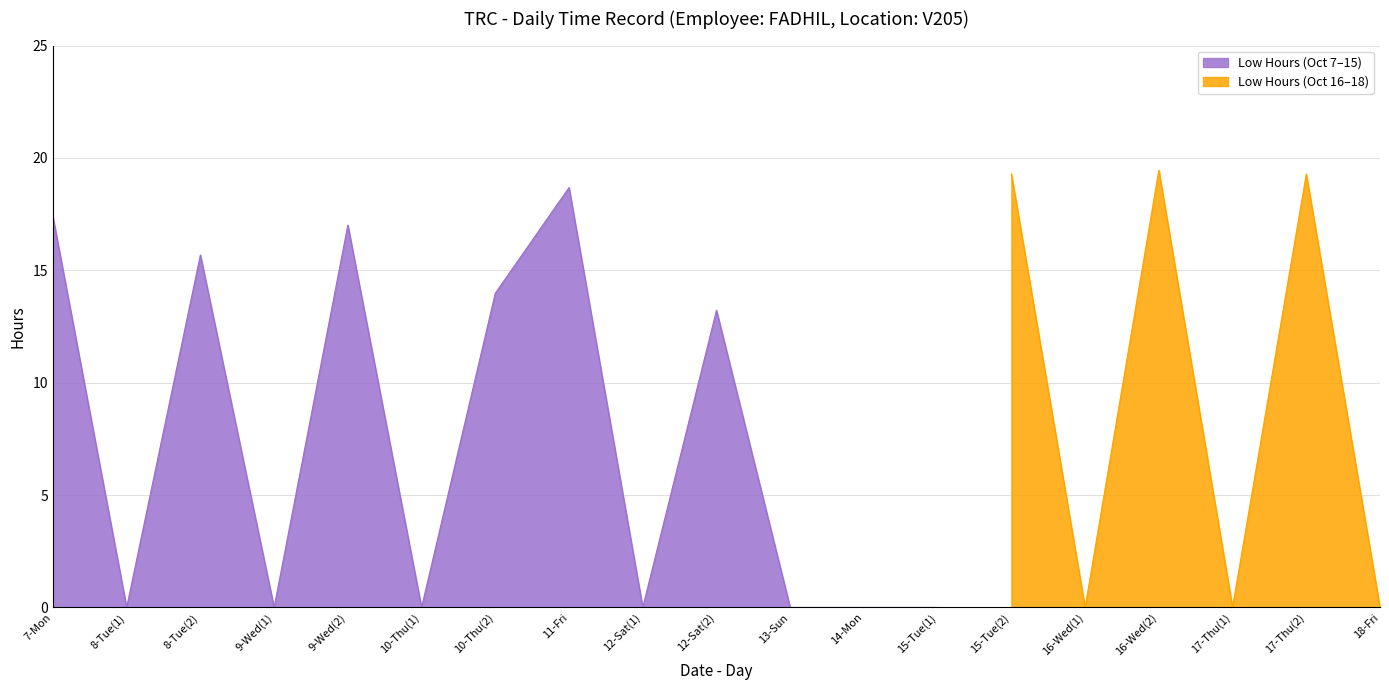

What is the sum of all values?

154.0